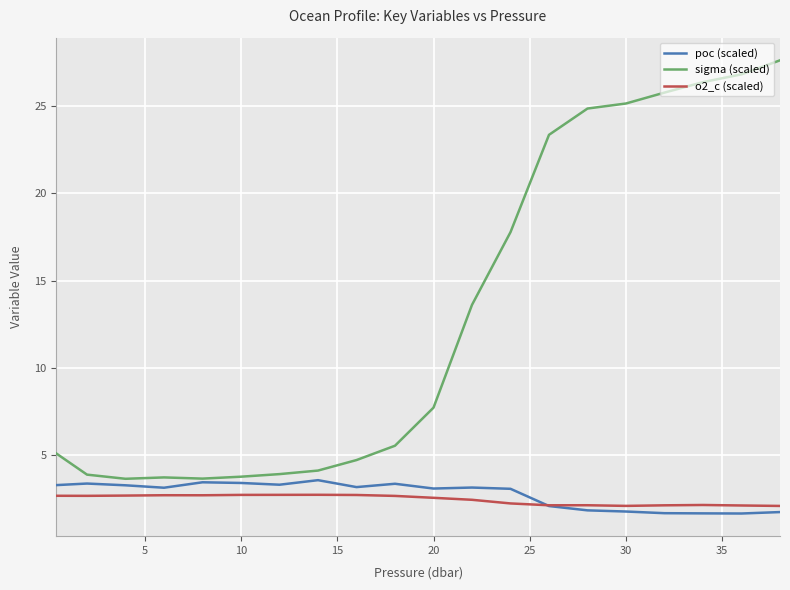

True or false: sigma (scaled) and o2_c (scaled) intersect in this chart.

False